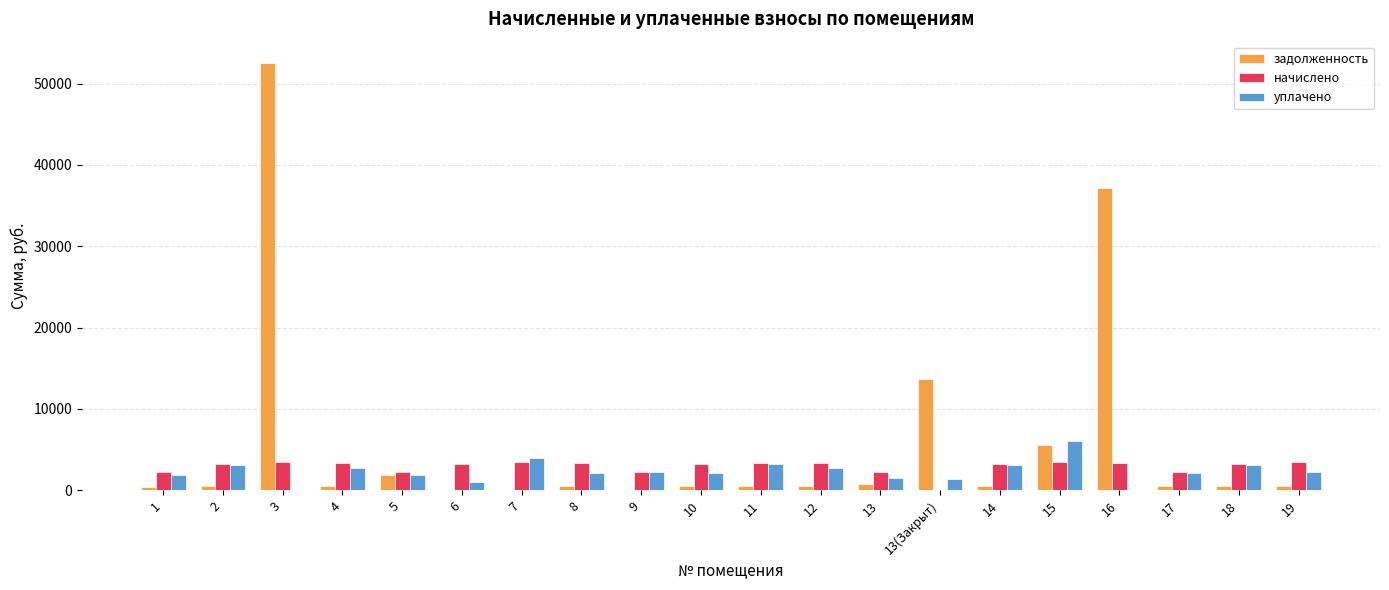

Which series has the largest range (max minus min)?

задолженность